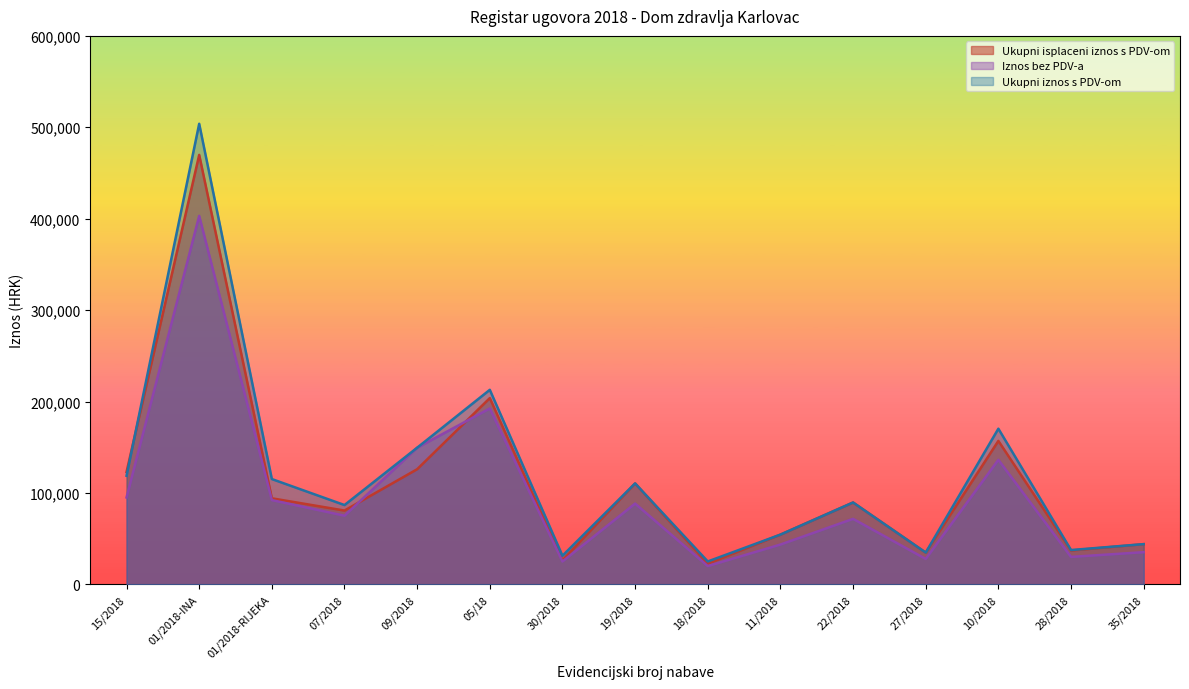

Which series has the largest total across all categories?

Ukupni iznos s PDV-om